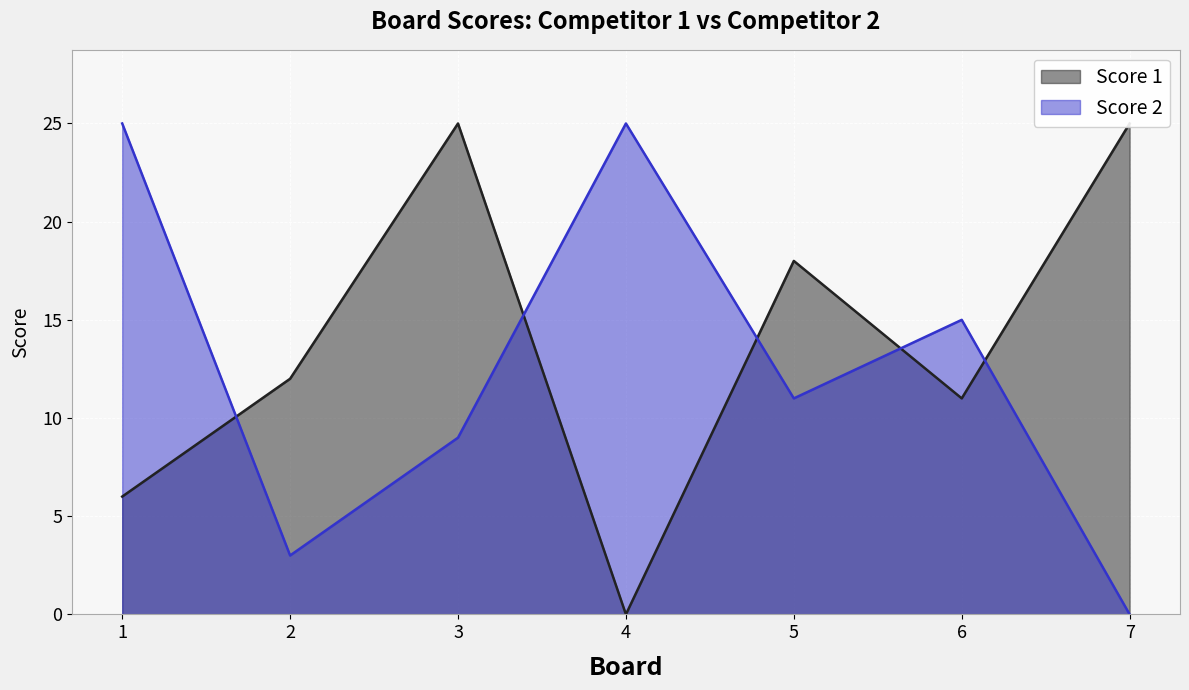

True or false: Score 1 has more than 0 points higher than both neighbors.

True